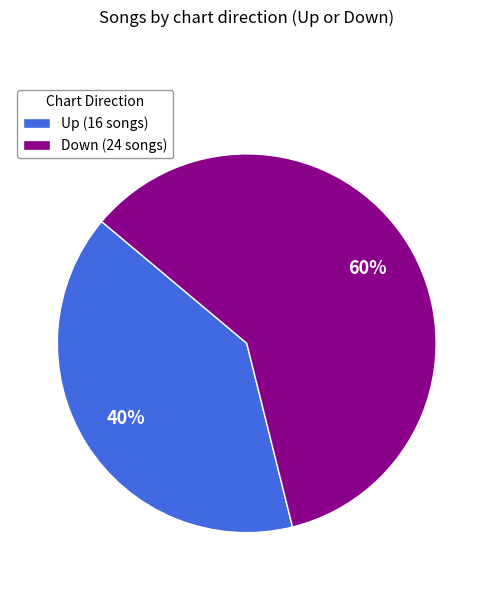

The Down (24 songs) slice represents 60% of the pie. True or false?

True